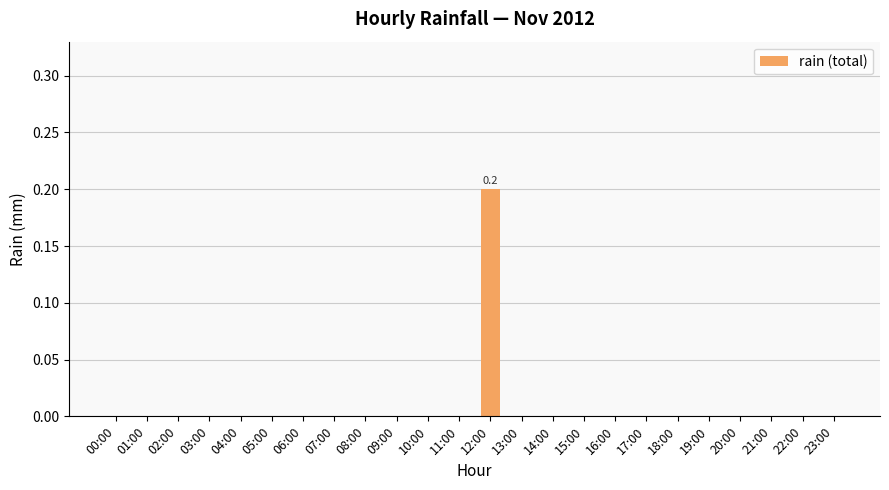

Count the number of categories in the chart.

24